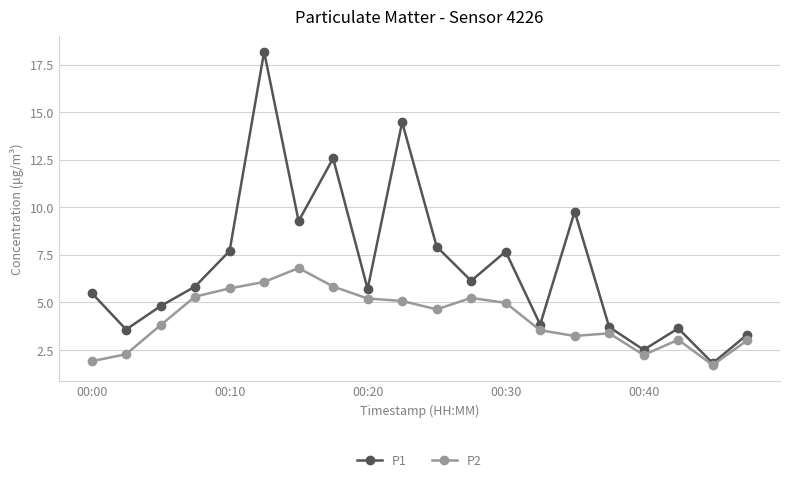

What is the value of the P1 point at the 2nd from the left?

3.6